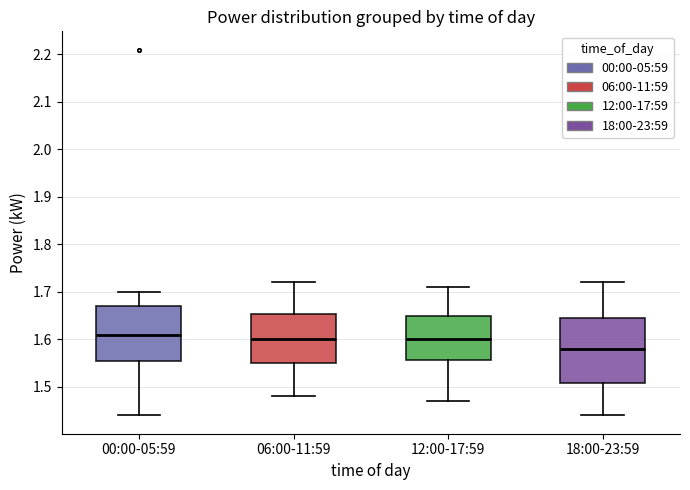

Reading left to right, read every box against the y-axis: the position of its median line, the range the box covers, and the ends of its whiskers. The values are not printed on the chart, so give them approximately, as read against the axis.

00:00-05:59: median 1.61, box 1.56 to 1.67, whiskers 1.44 to 1.70
06:00-11:59: median 1.60, box 1.55 to 1.65, whiskers 1.48 to 1.72
12:00-17:59: median 1.60, box 1.56 to 1.65, whiskers 1.47 to 1.71
18:00-23:59: median 1.58, box 1.51 to 1.65, whiskers 1.44 to 1.72